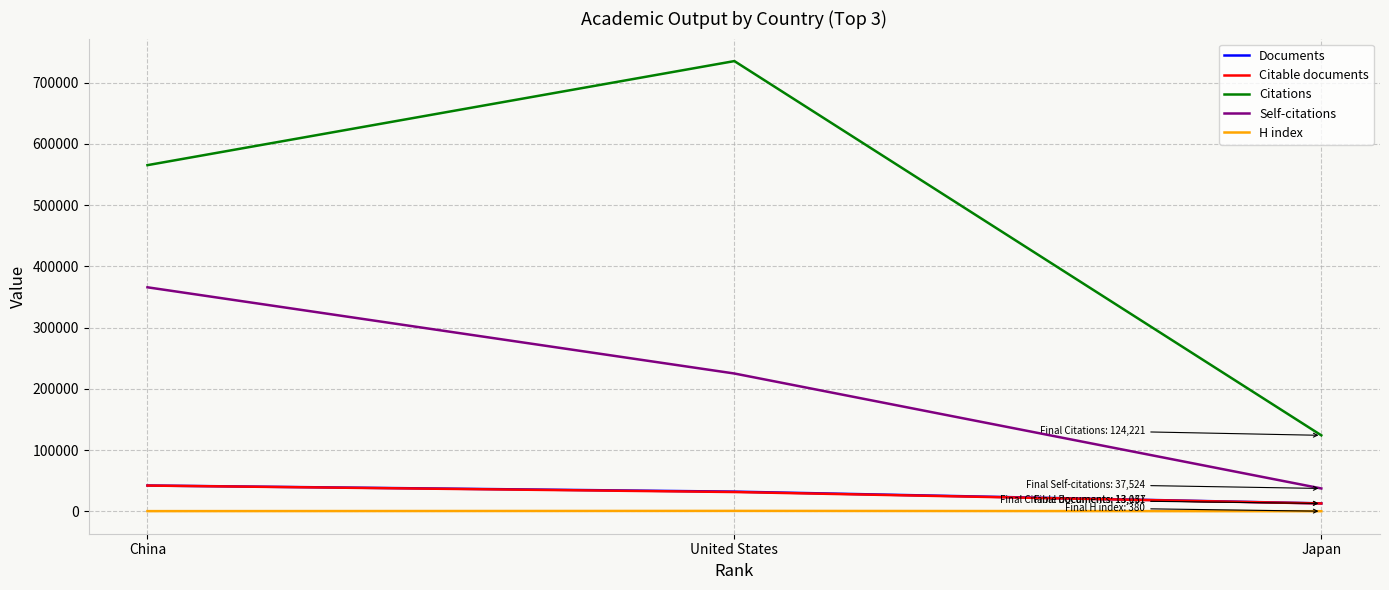

The value of H index at United States is 895. True or false?

True